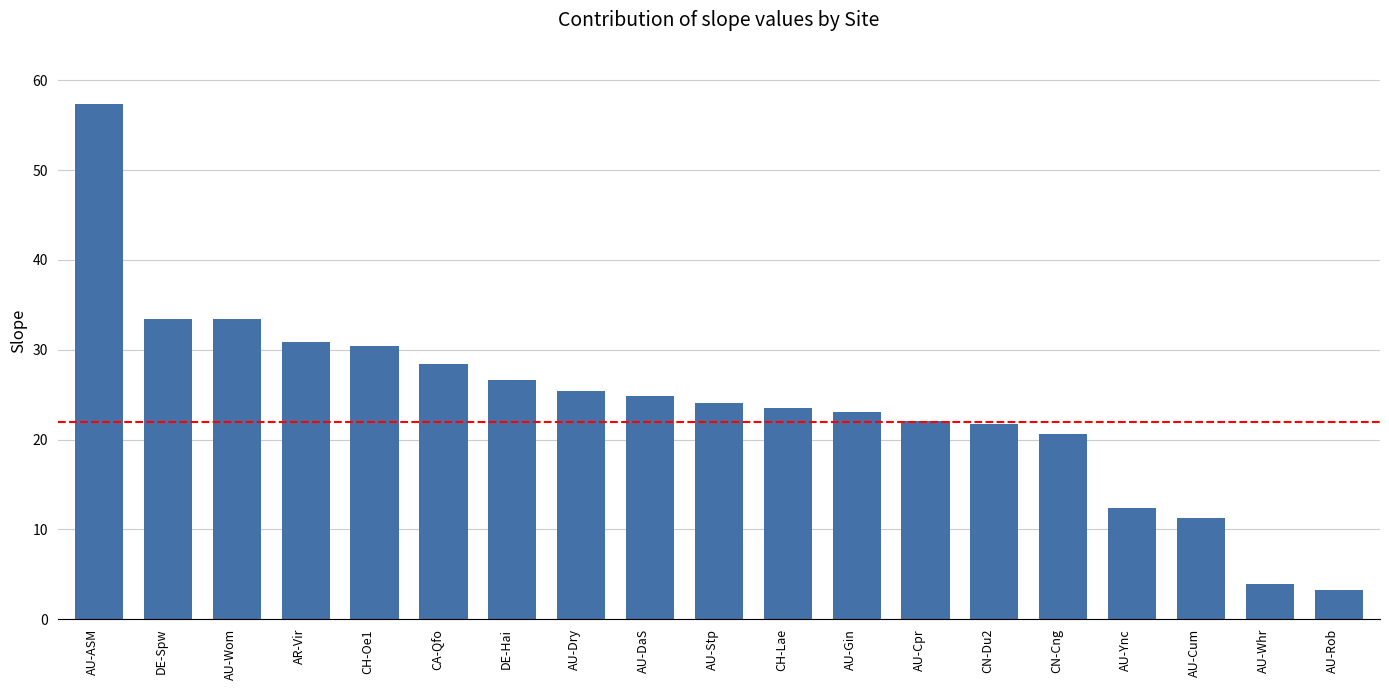

Count the number of data series in this chart.

1